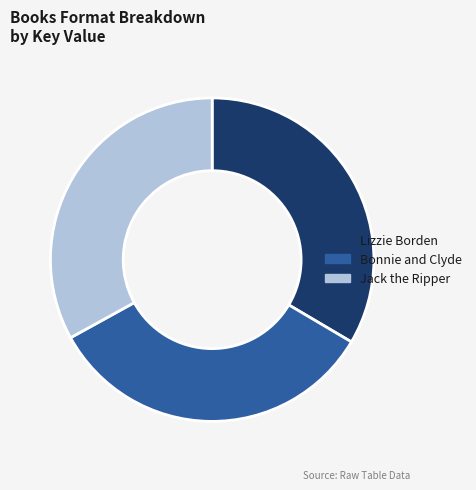

The Bonnie and Clyde slice represents 33% of the pie. True or false?

True